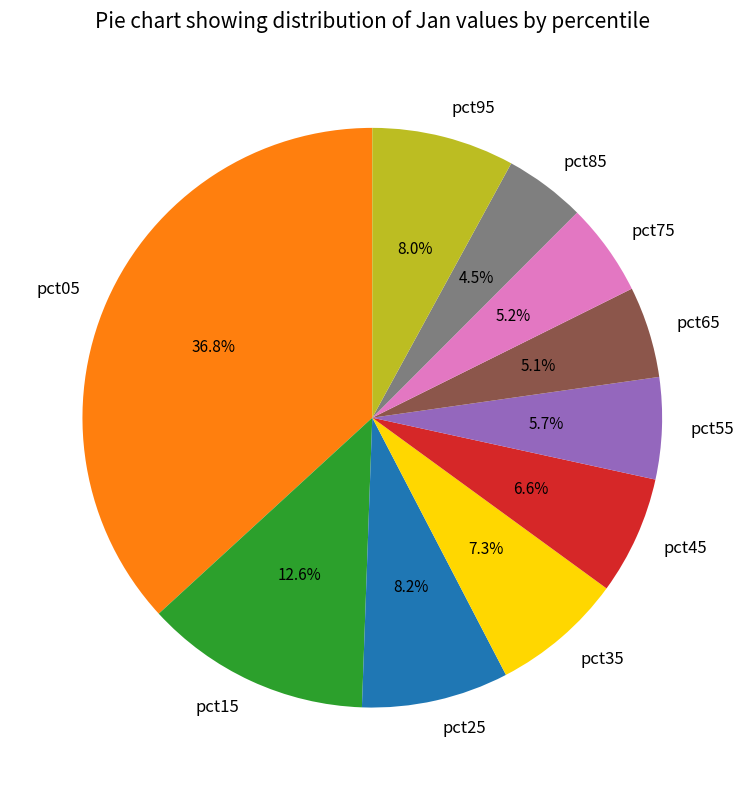

To the nearest percent, what is the difference between the pct05 and pct65 slice percentages?

32%